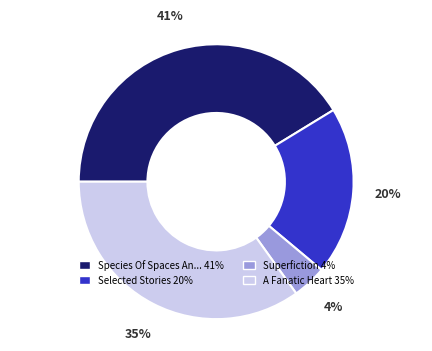

Does any single category account for the majority?

No